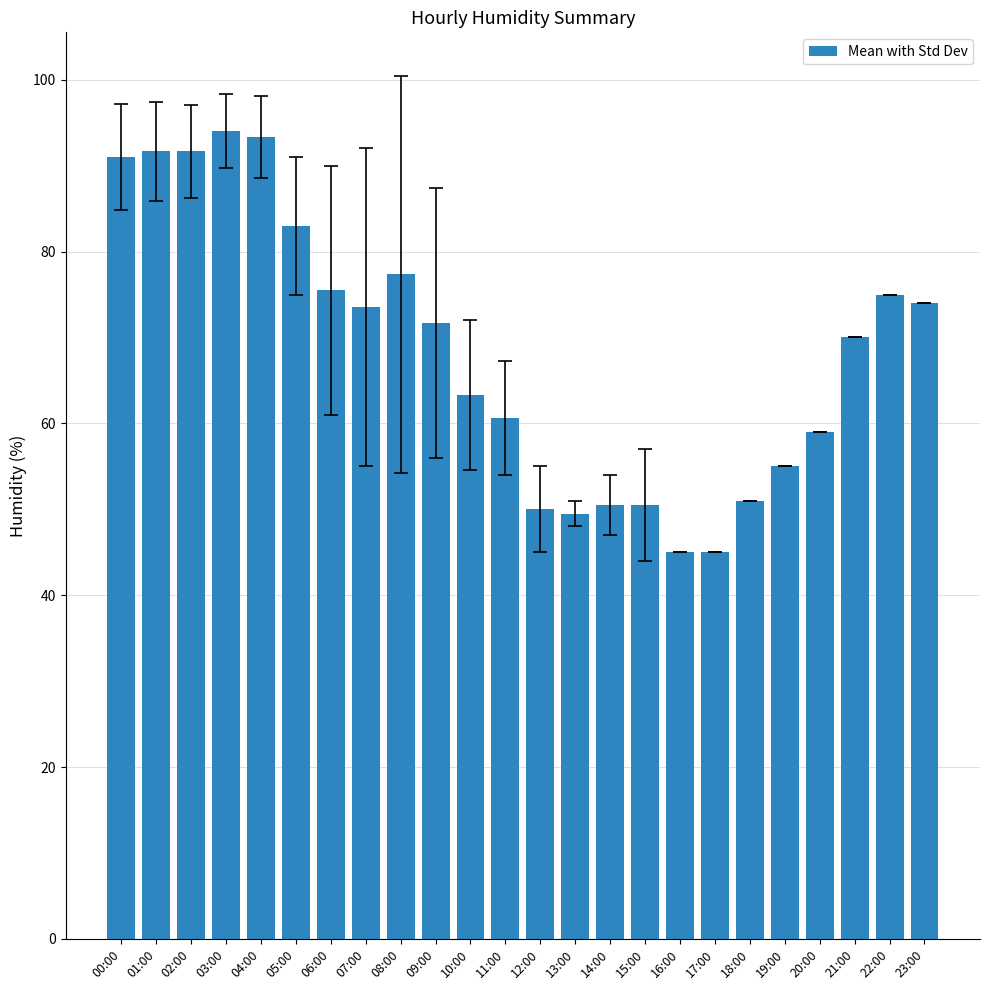

What position from the left is 09:00?

10